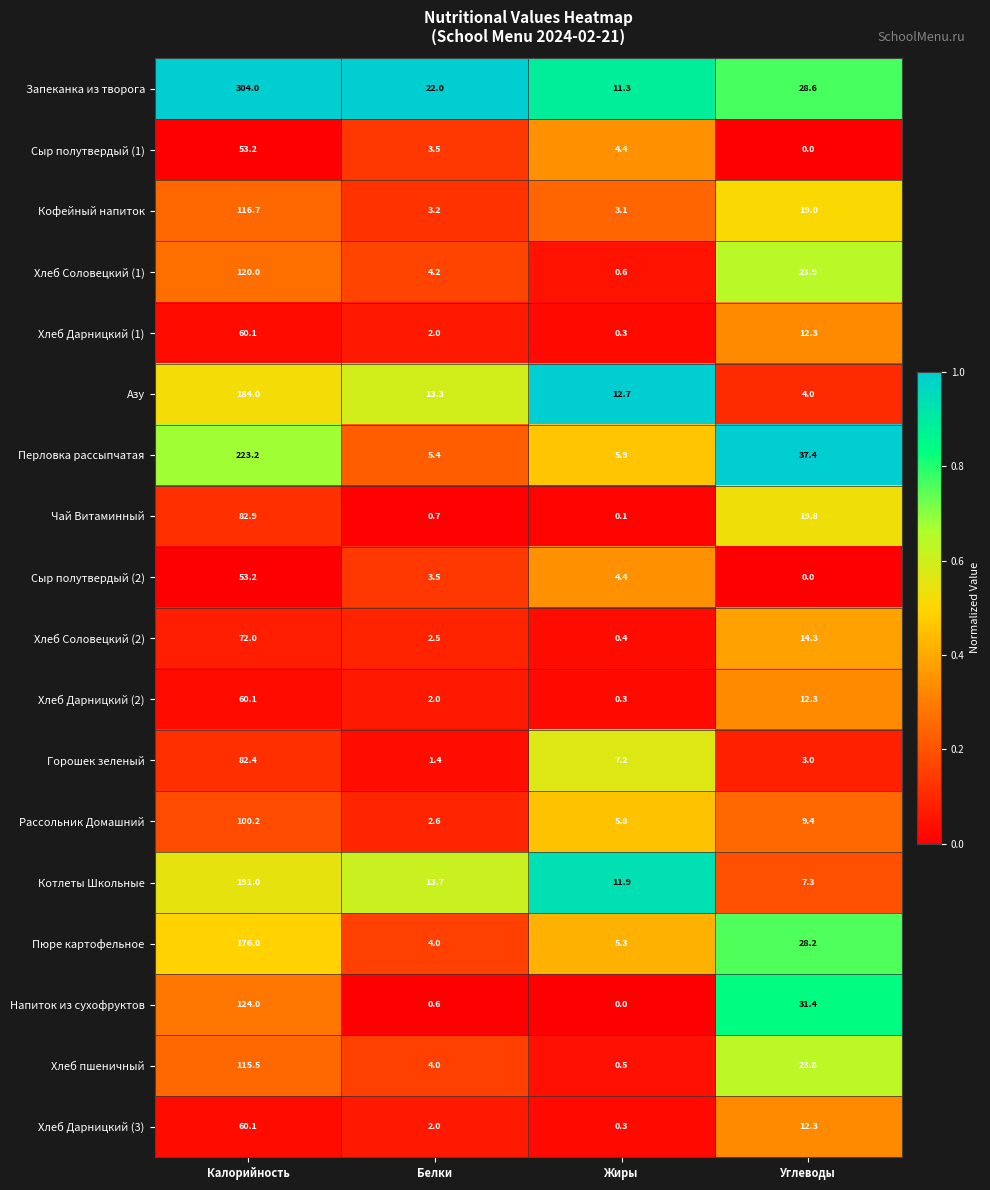

Which category has the highest value in the Котлеты Школьные series?

Калорийность